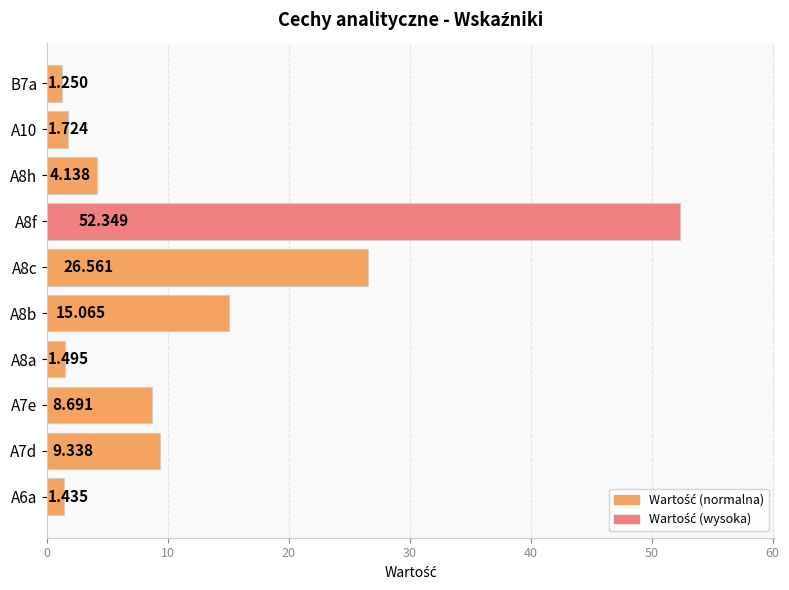

Count the number of categories in the chart.

10